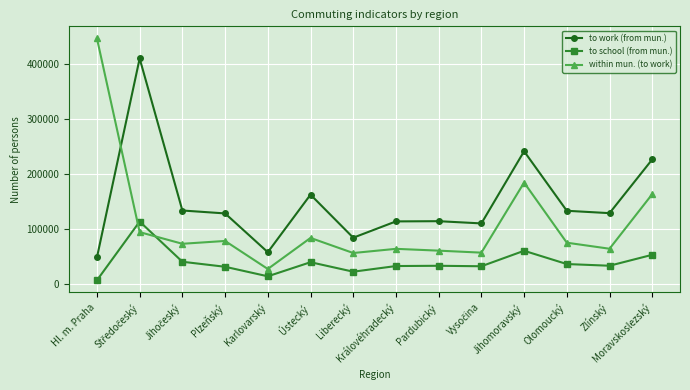

What is the approximate value of to school (from mun.) at Zlínský, to the nearest 50?

34000